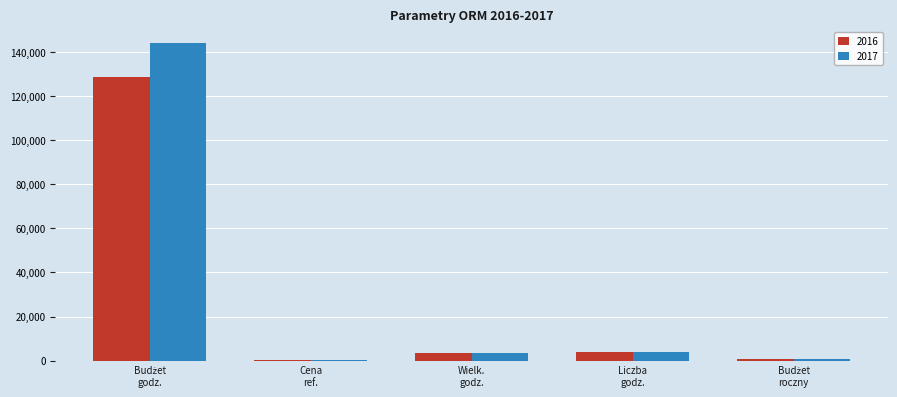

What is the maximum value for 2016?

128758.7